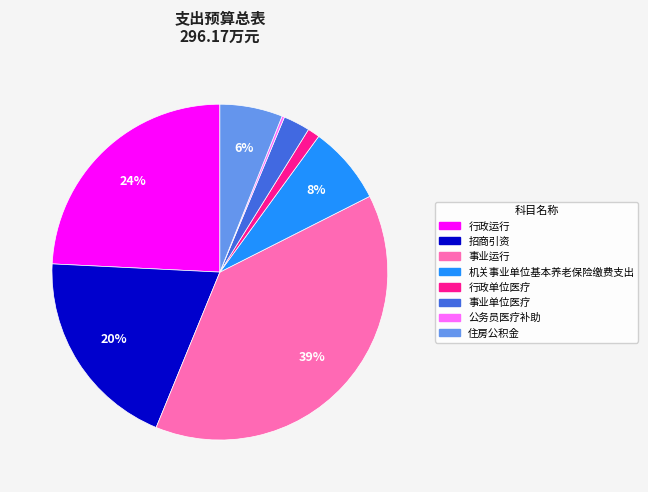

Which has a higher value, 机关事业单位基本养老保险缴费支出 or 住房公积金?

机关事业单位基本养老保险缴费支出